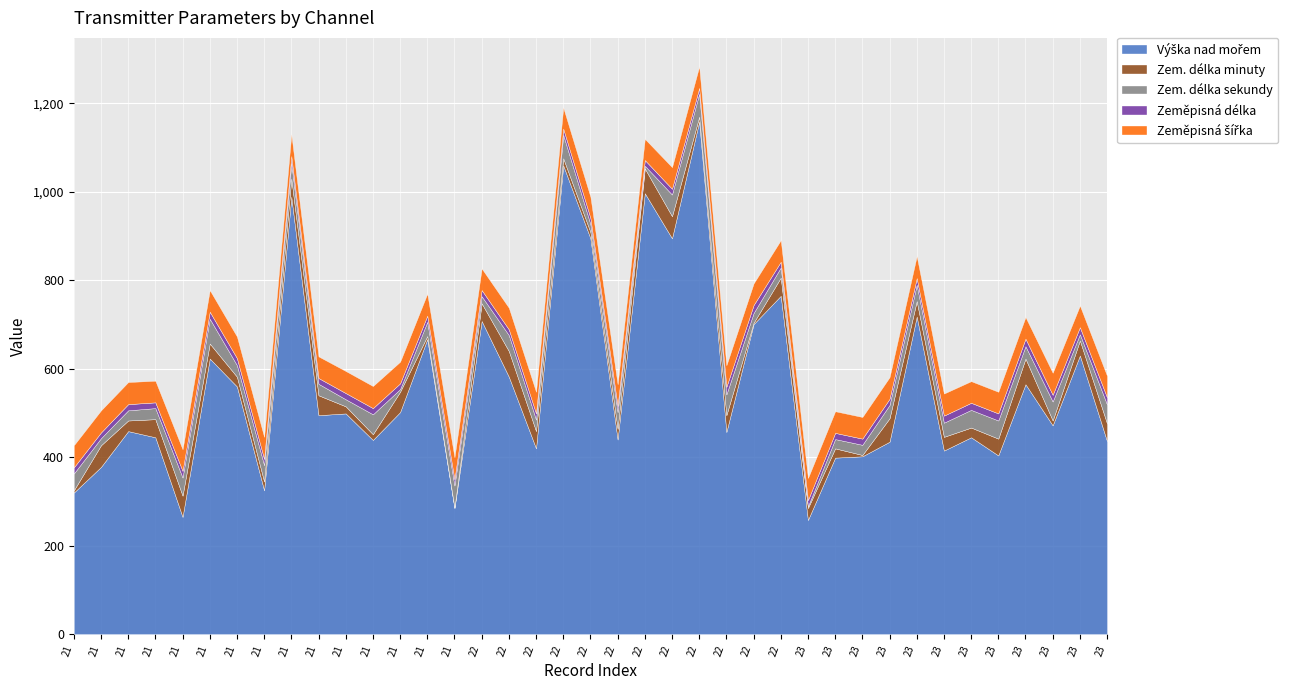

What is the difference between the maximum and second lowest values in the Výška nad mořem series?

894